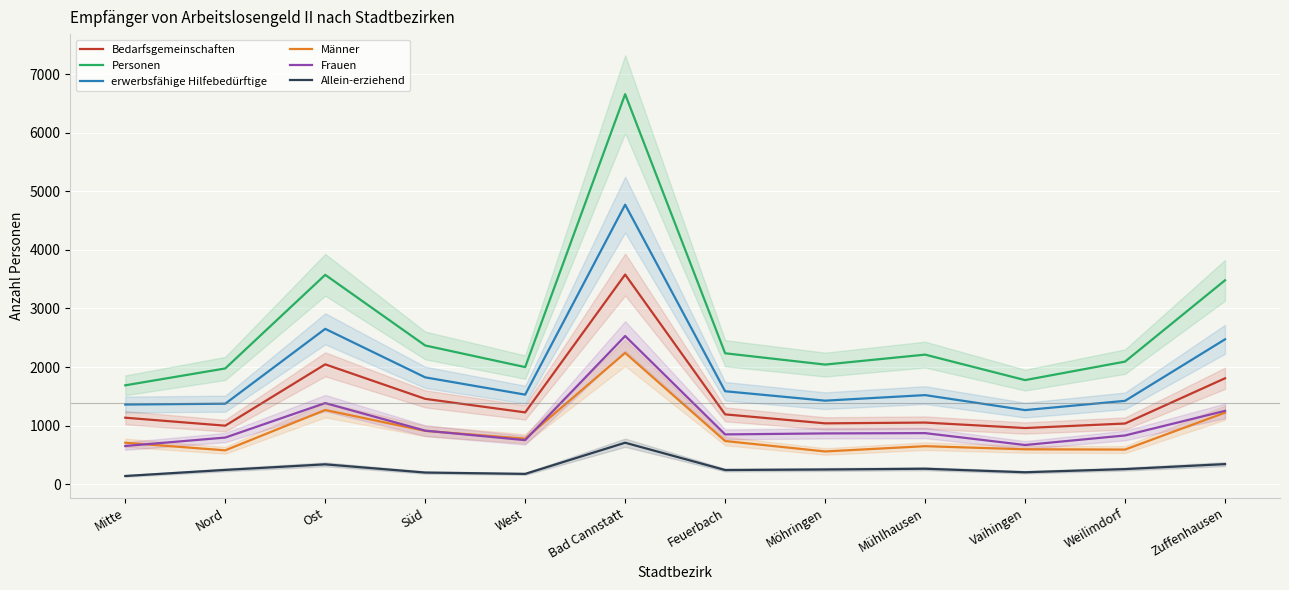

Reading left to right, transcribe all the data shown in this chart.

Bedarfsgemeinschaften: 1135	999	2046	1457	1226	3579	1192	1039	1052	959	1036	1808
Personen: 1688	1976	3574	2368	1999	6658	2235	2042	2212	1777	2093	3481
erwerbsfähige Hilfebedürftige: 1360	1374	2652	1824	1529	4772	1587	1426	1521	1265	1423	2473
Männer: 708	578	1267	910	777	2242	737	559	649	596	591	1221
Frauen: 652	796	1385	914	752	2530	850	867	872	669	832	1252
Allein-erziehend: 140	244	339	199	176	708	242	251	264	204	258	343